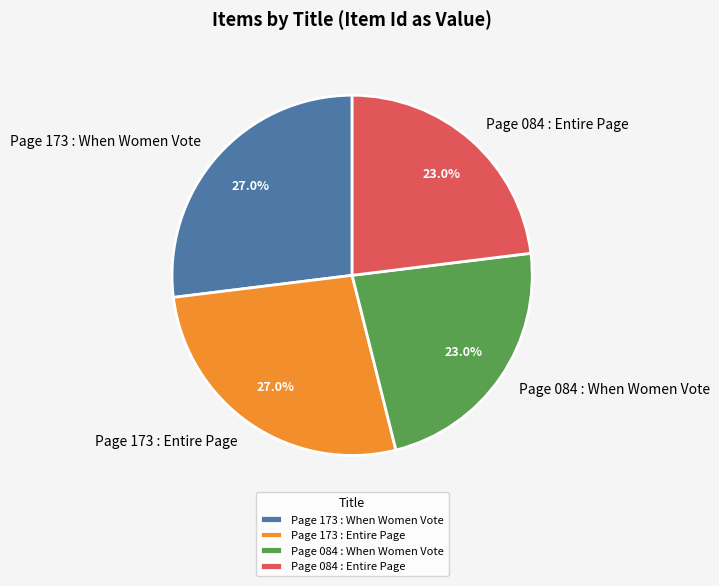

Approximately how many times larger is the value at Page 084 : Entire Page compared to Page 084 : When Women Vote?

1.0